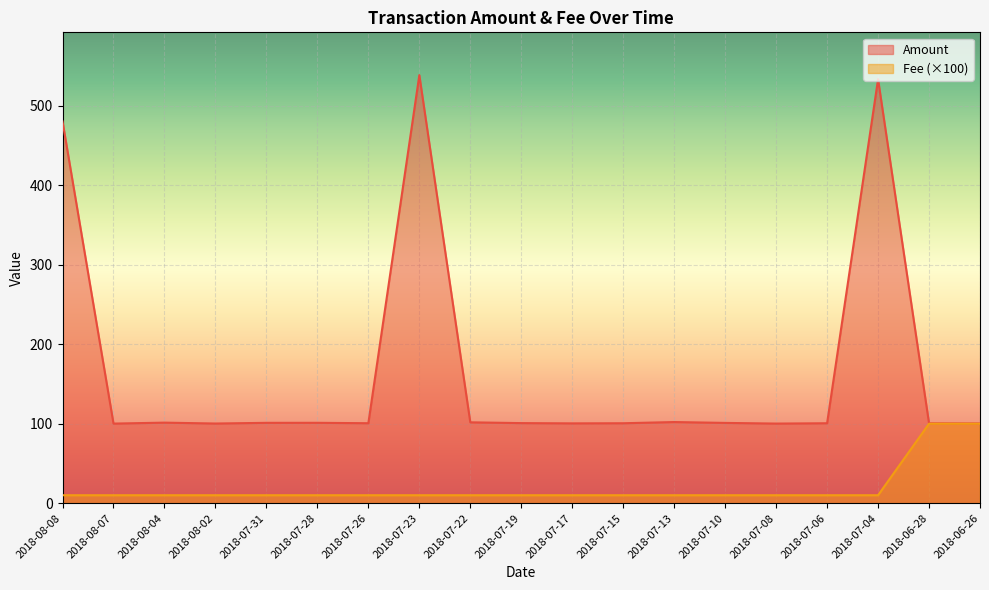

What is the label of the 1st point from the left?

2018-08-08